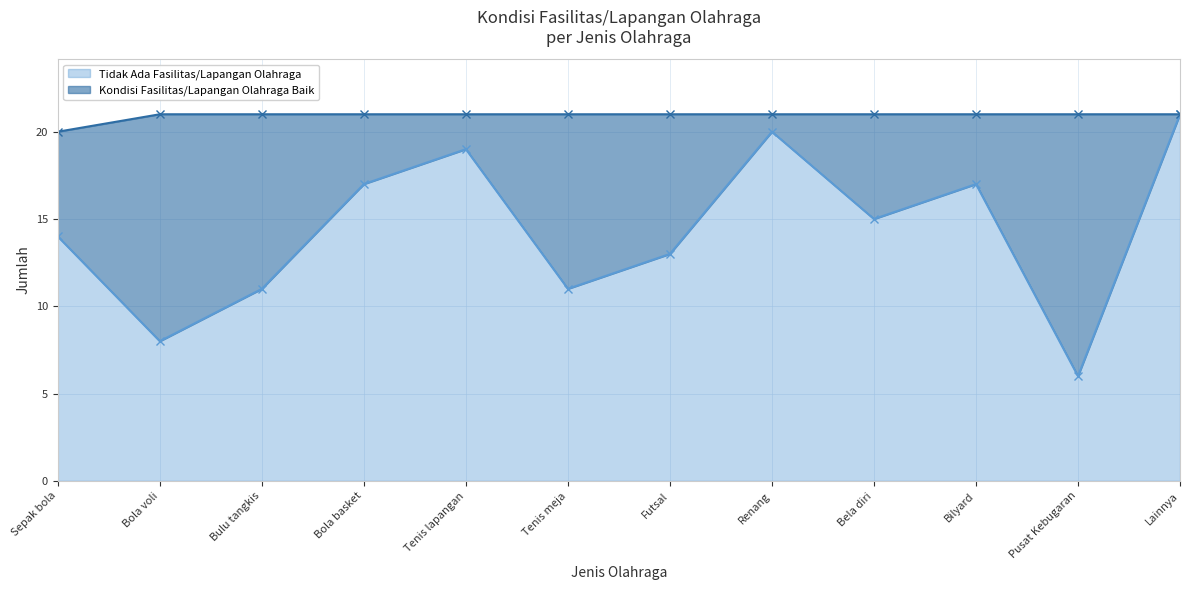

How many points are higher than both their immediate neighbors (excluding endpoints)?

3